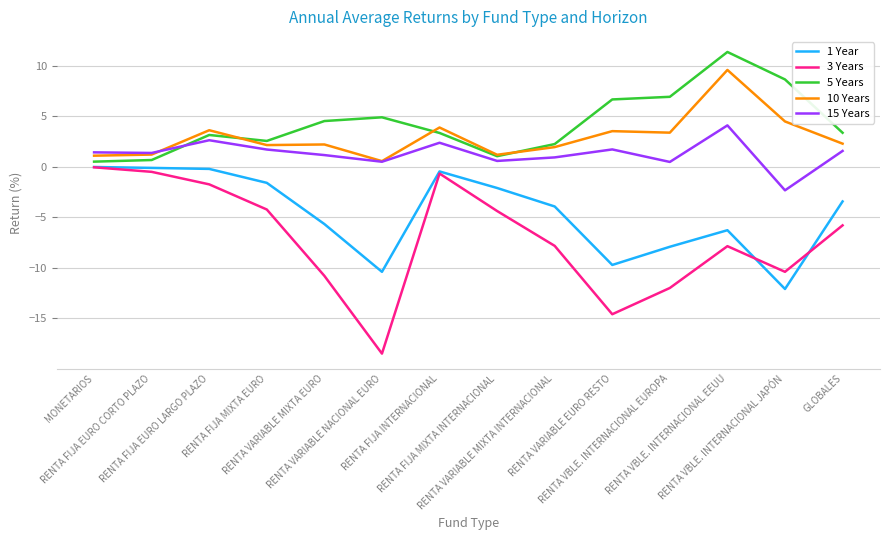

What is the minimum value shown in the chart?

-18.5